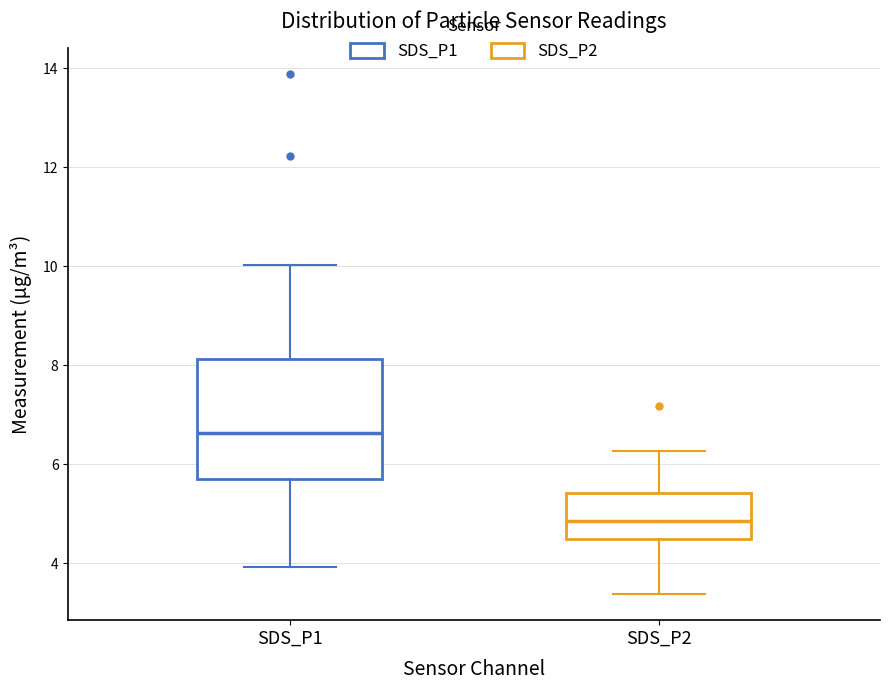

Which box is the tallest, from its lower edge to its upper edge?

SDS_P1